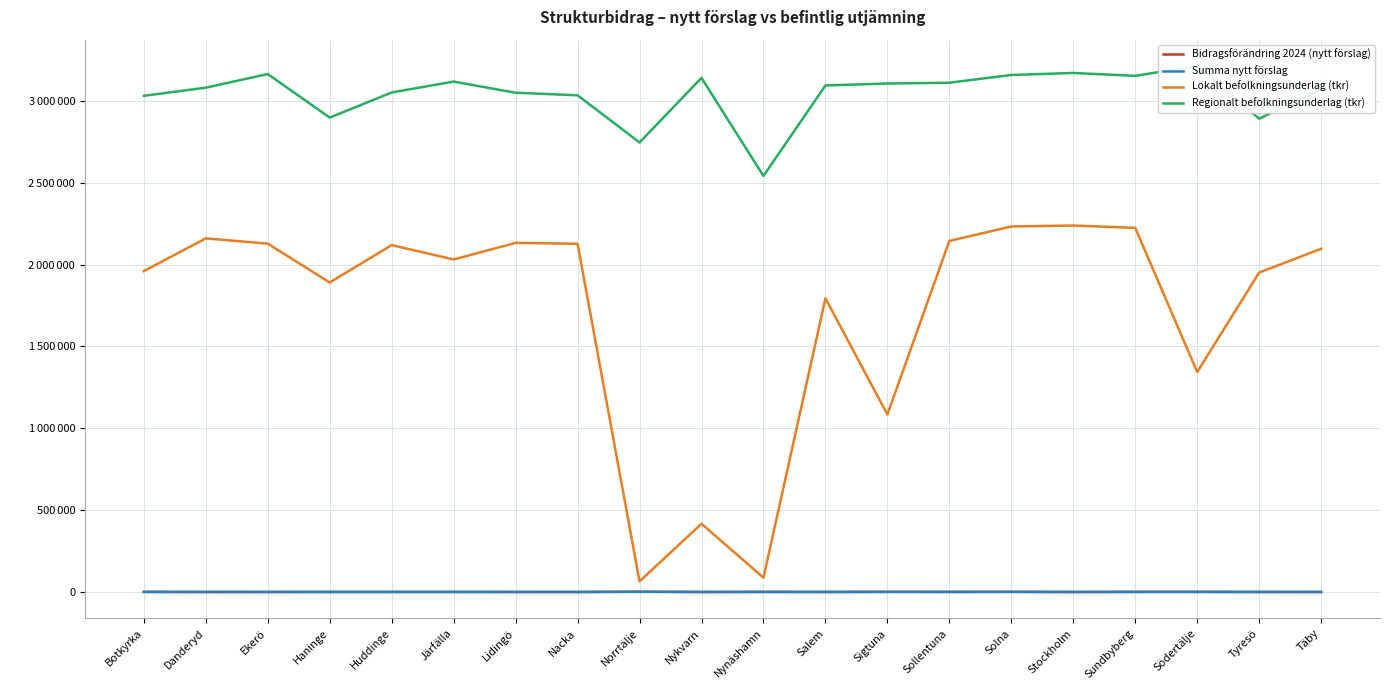

True or false: Bidragsförändring 2024 (nytt förslag) and Regionalt befolkningsunderlag (tkr) intersect in this chart.

False